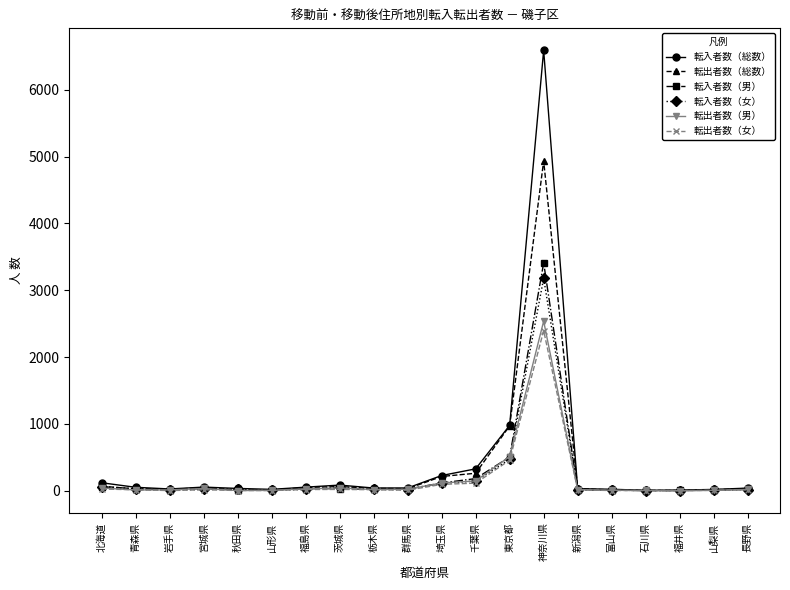

What is the label of the 18th point from the left?

福井県